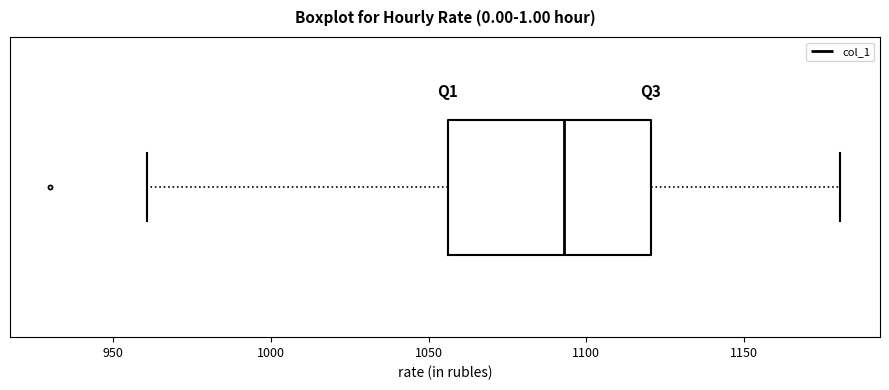

Read this box plot against the x-axis: the position of the median line, the range covered by the box, and the ends of both whiskers. The values are not printed on the chart, so give them approximately, as read against the axis.

median 1095, box 1055 to 1120, whiskers 960 to 1180